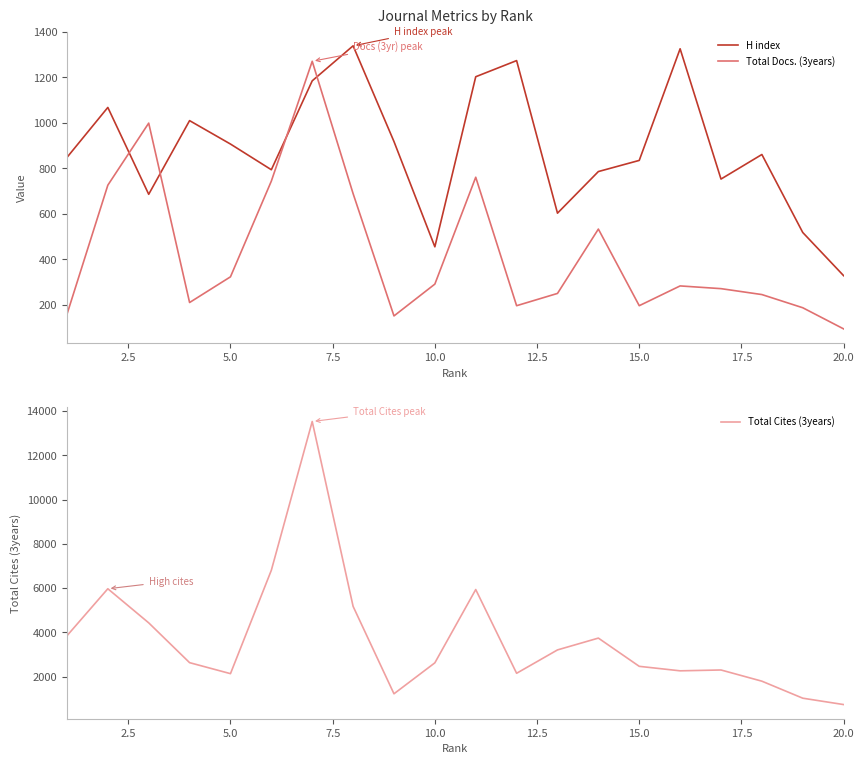

What is the lowest value of the Total Docs. (3years) series?

94